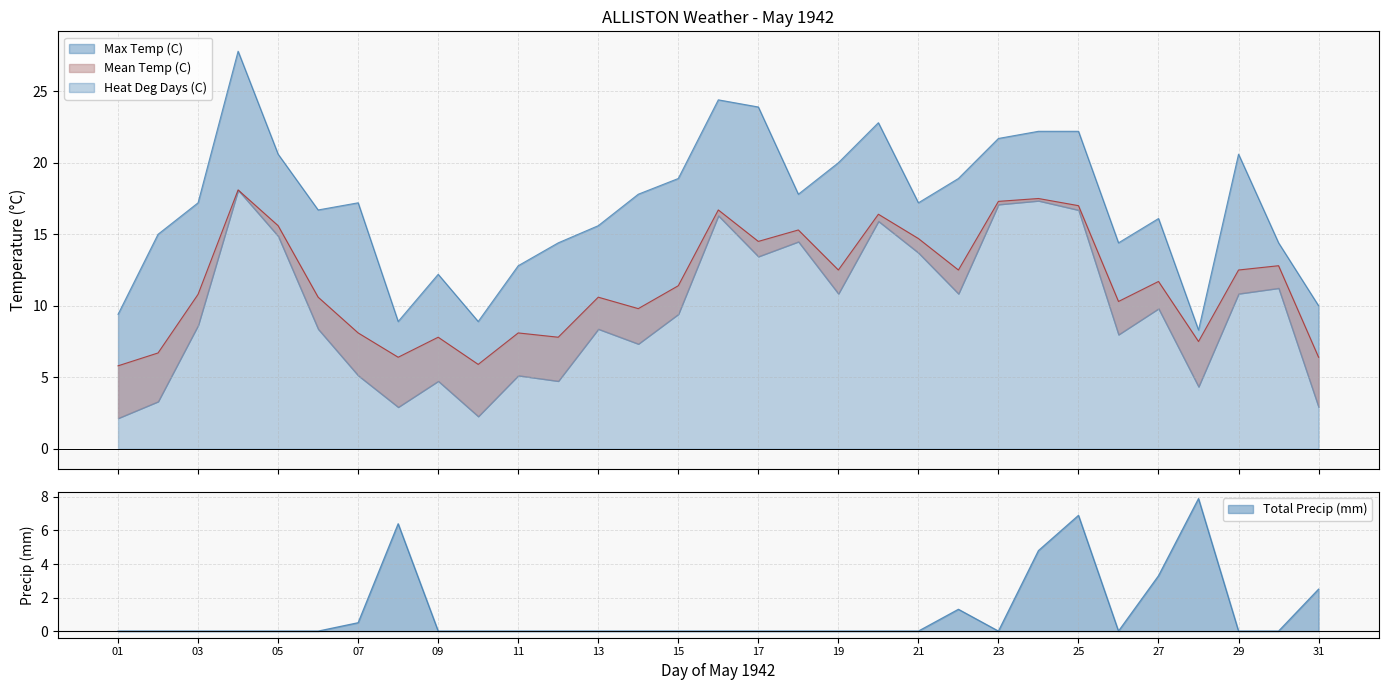

What is the difference between the Max Temp (C) values at 16 and 12?

10.0